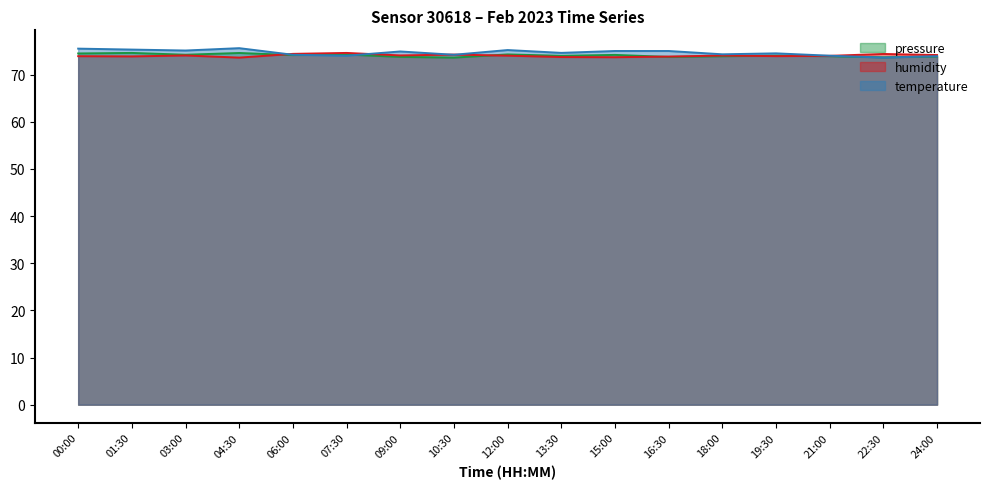

What is the smallest value displayed?

73.6